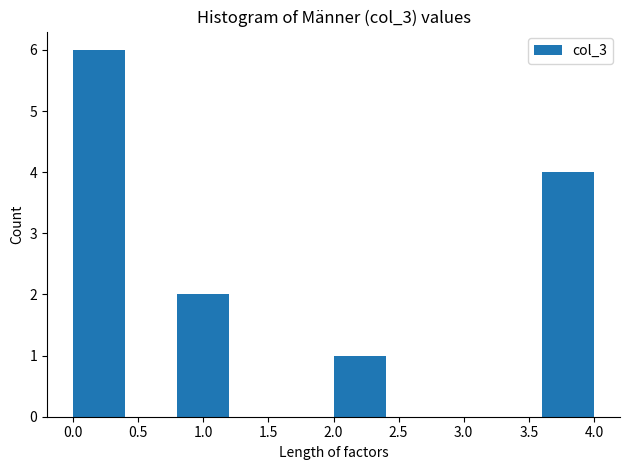

Reading left to right, transcribe this chart: for each bar, give the range it covers on the x-axis and its height. The values are not printed on the chart, so give them approximately, as read against the axis.

0.0 to 0.4: 6
0.4 to 0.8: 0
0.8 to 1.2: 2
1.2 to 1.6: 0
1.6 to 2.0: 0
2.0 to 2.4: 1
2.4 to 2.8: 0
2.8 to 3.2: 0
3.2 to 3.6: 0
3.6 to 4.0: 4